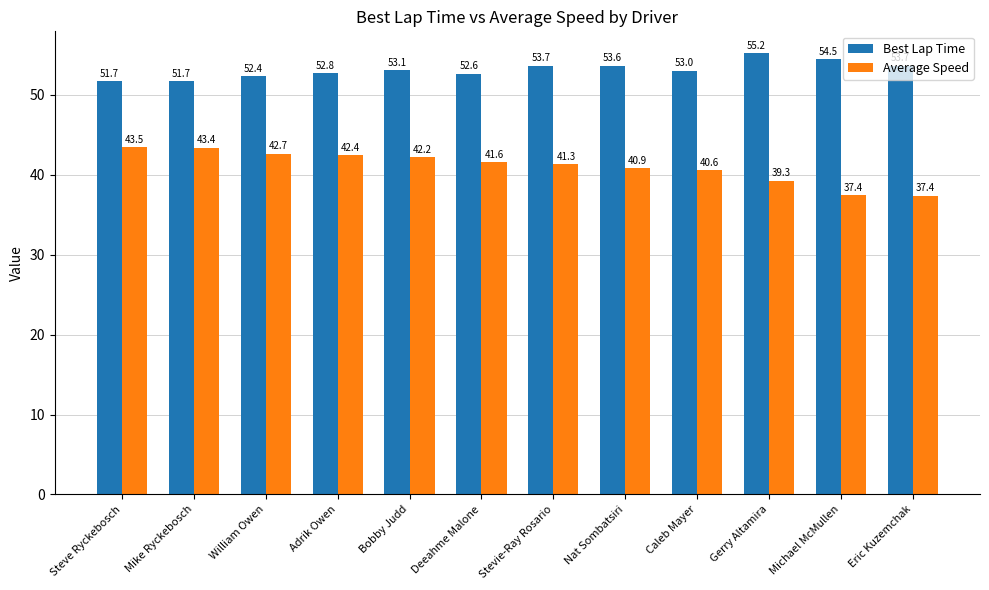

What is the lowest value of the Best Lap Time series?

51.7